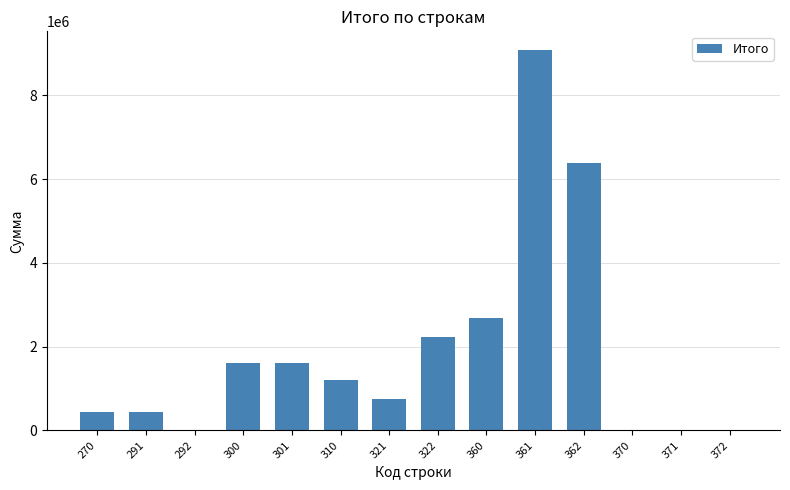

Are the bars grouped side by side (vs. stacked)?

No